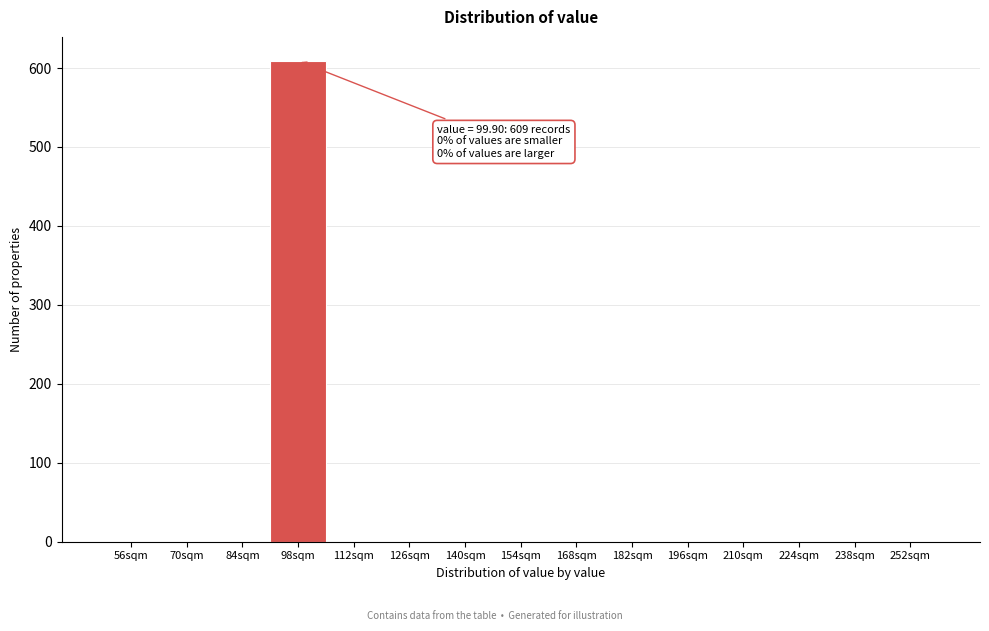

Reading left to right, transcribe all the data shown in this chart.

56sqm=0	70sqm=0	84sqm=0	98sqm=609	112sqm=0	126sqm=0	140sqm=0	154sqm=0	168sqm=0	182sqm=0	196sqm=0	210sqm=0	224sqm=0	238sqm=0	252sqm=0